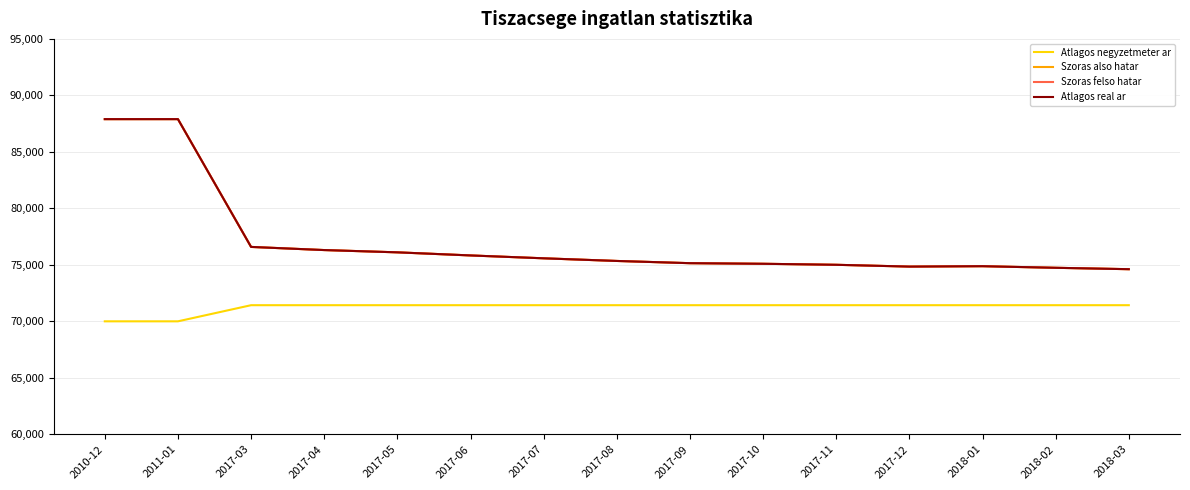

Does the chart have visible grid lines?

Yes